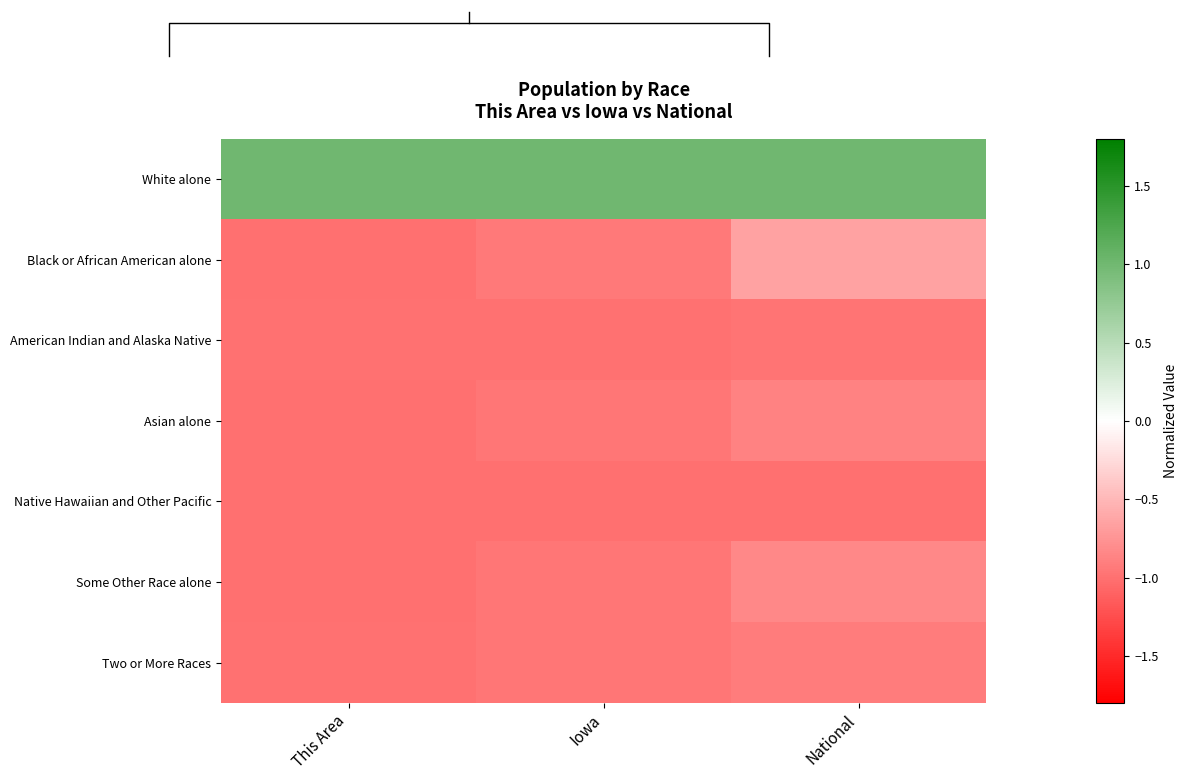

Rank the categories by White alone value from highest to lowest.

This Area, Iowa, National